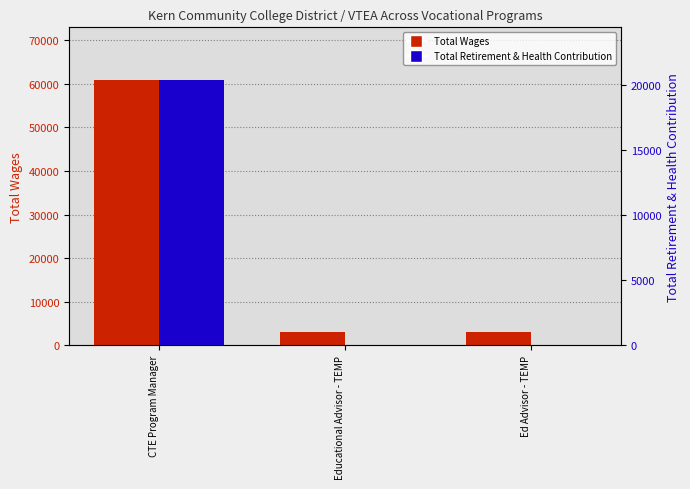

What position from the left is Educational Advisor - TEMP?

2